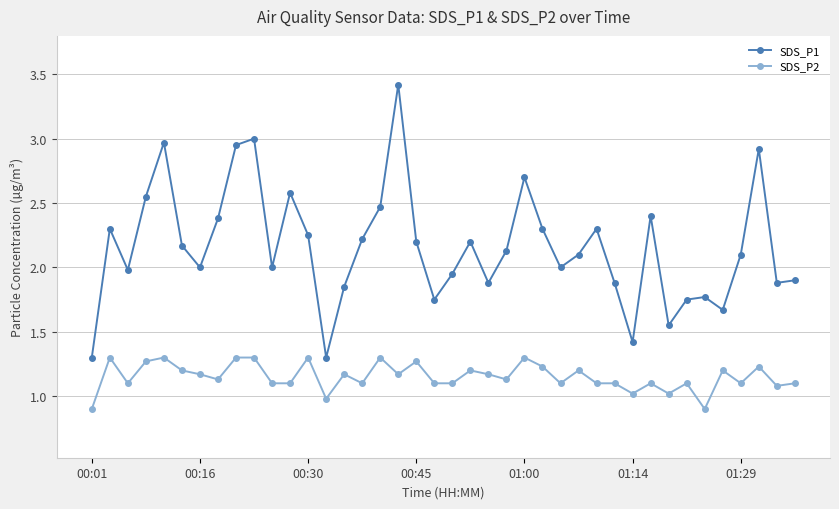

True or false: SDS_P2 has more than 1 interior local peaks.

True